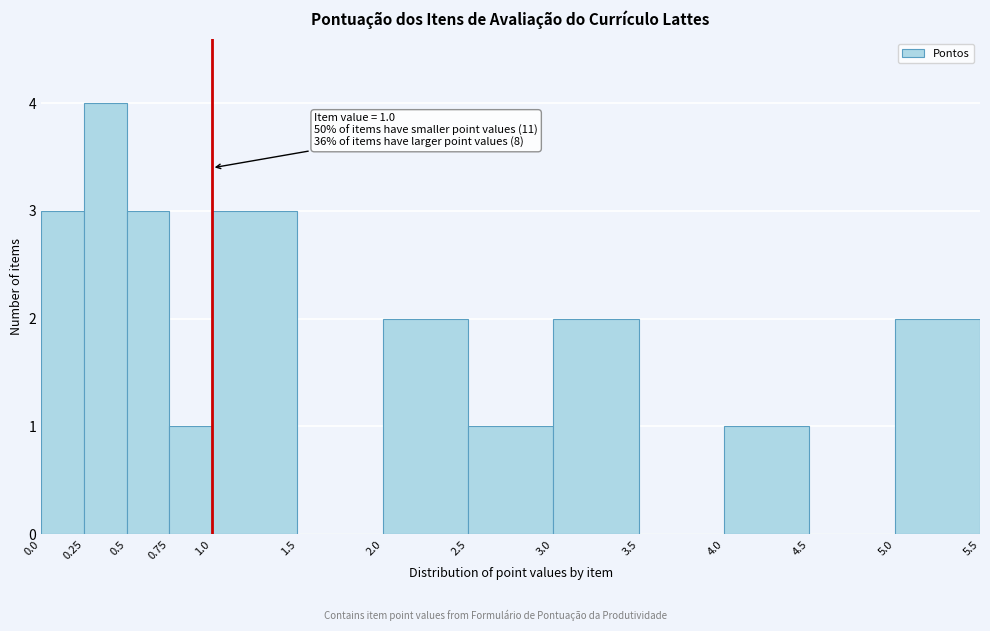

Over which range of the x-axis is the bar tallest?

0.25 to 0.5